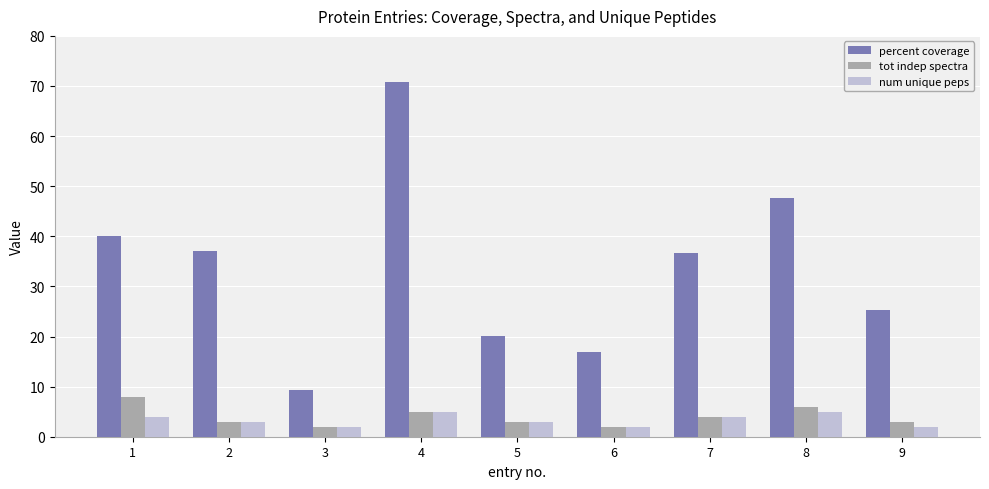

At how many categories does at least one series exceed 69?

1